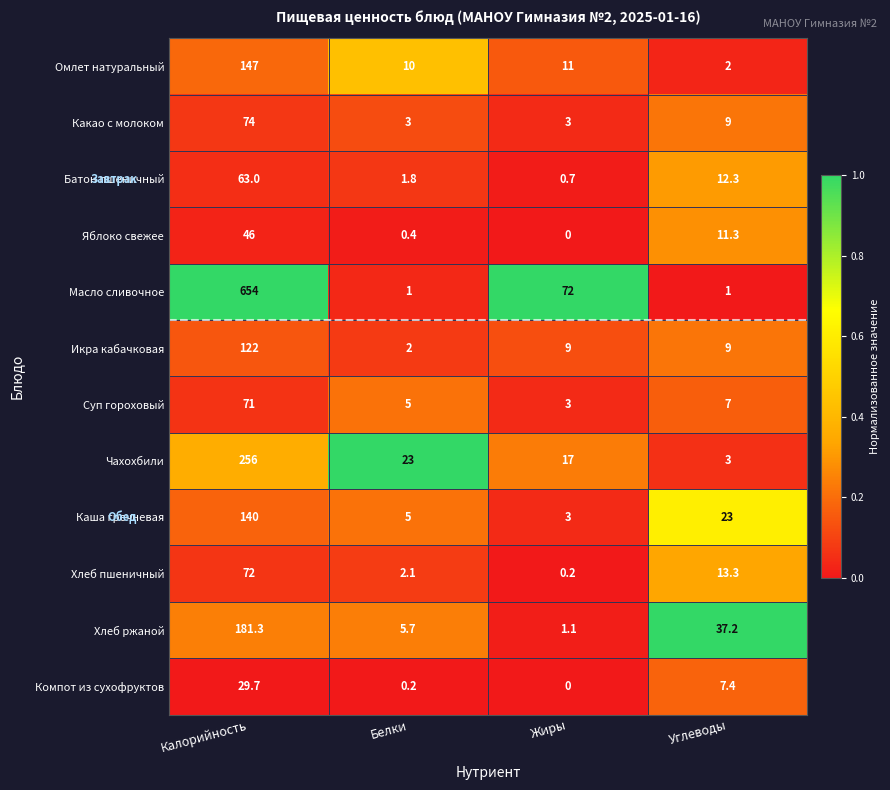

What is the approximate value of Компот из сухофруктов at Углеводы?

7.4